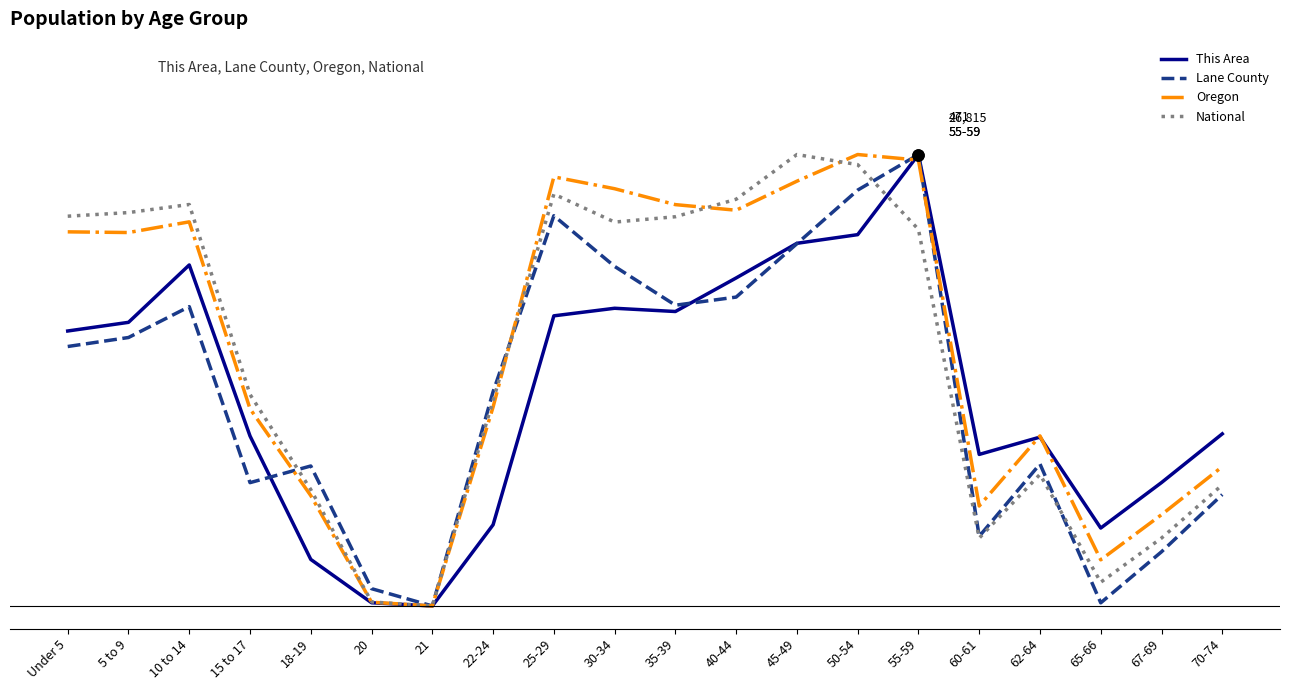

What position from the left is 70-74?

20